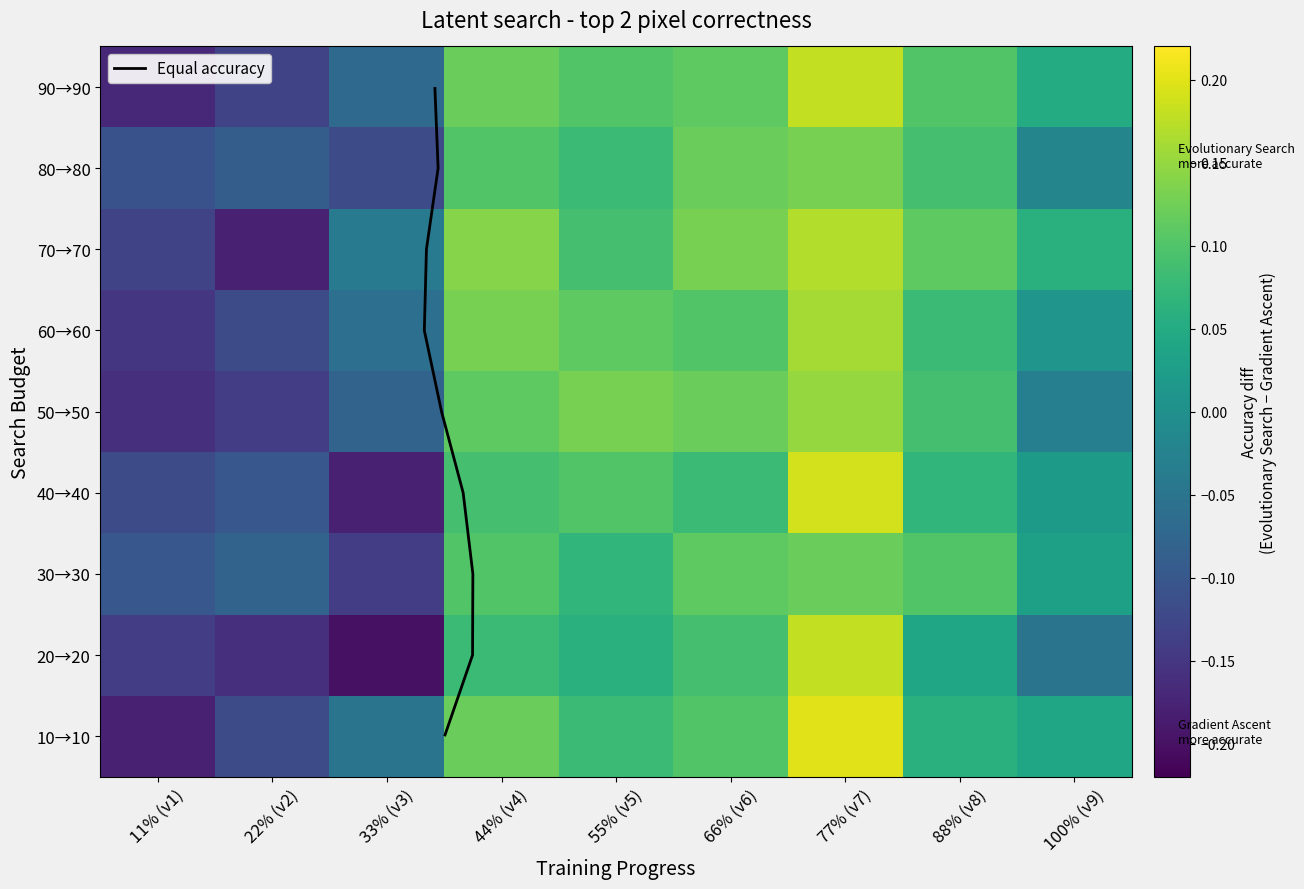

What is the total value across all series at 33% (v3)?

-0.9